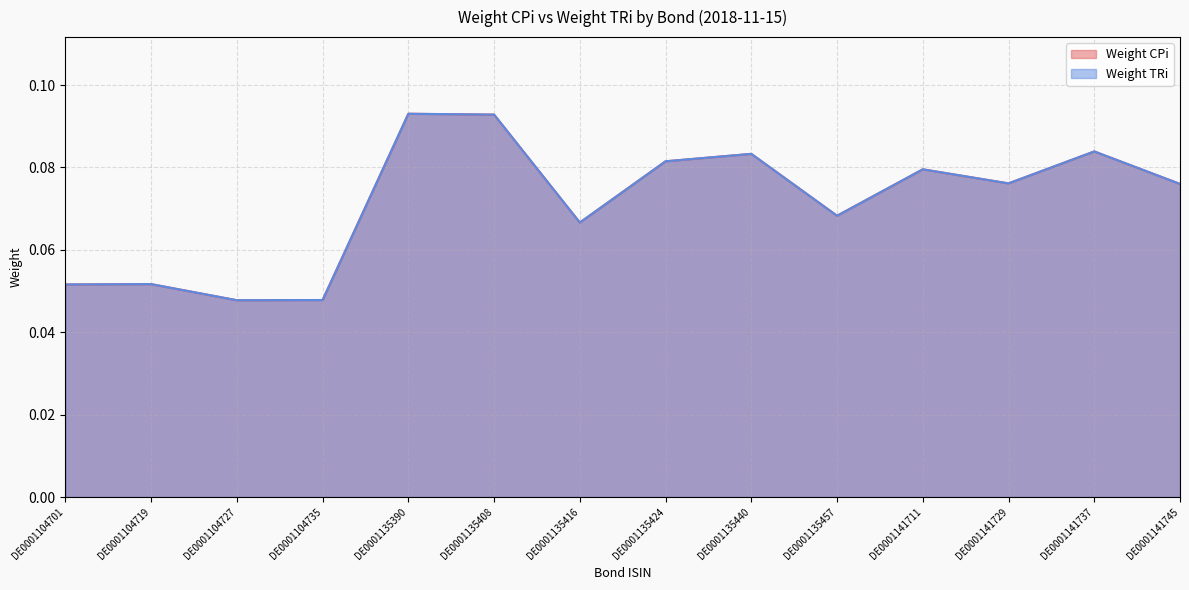

How many interior local peaks does the Weight CPi series have?

5